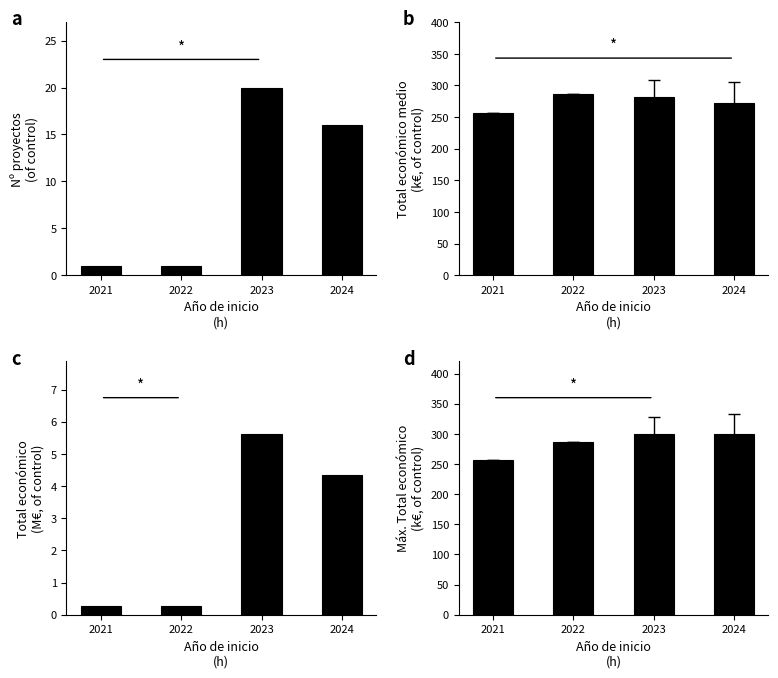

What is the sum of the Nº proyectos values at 2021 and 2022?

2.0